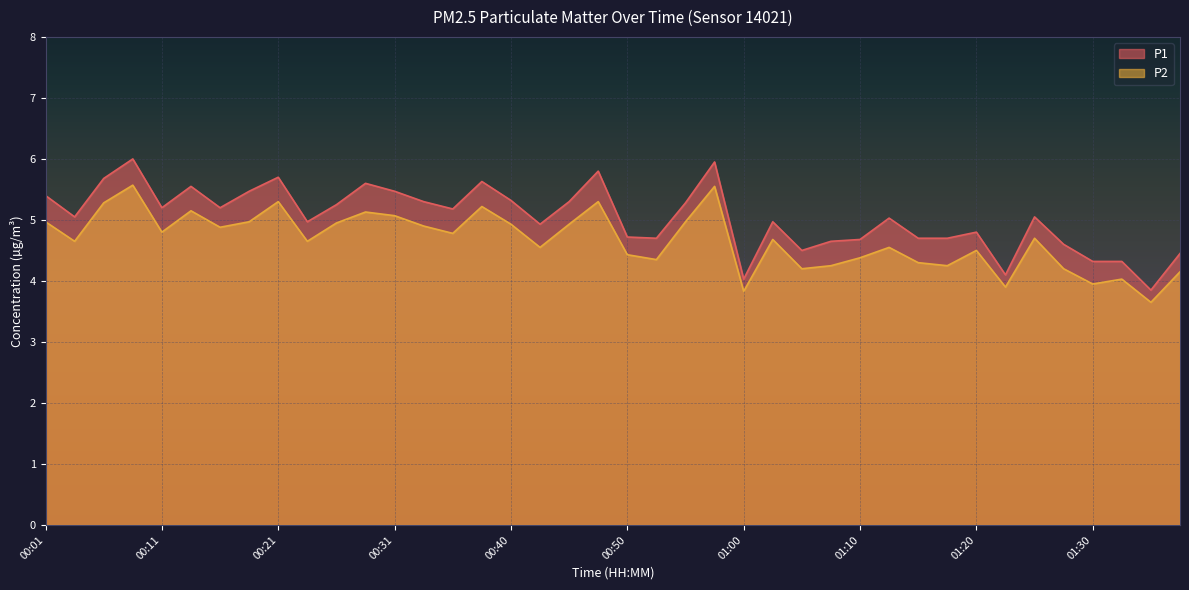

What is the sum of all P1 values?

201.4